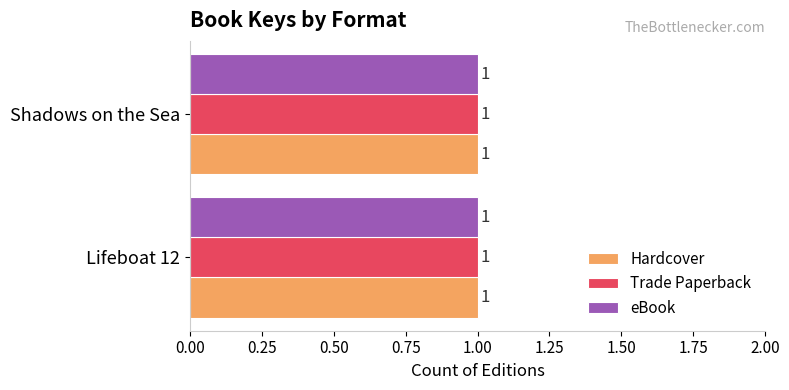

How many bars are there in total?

6